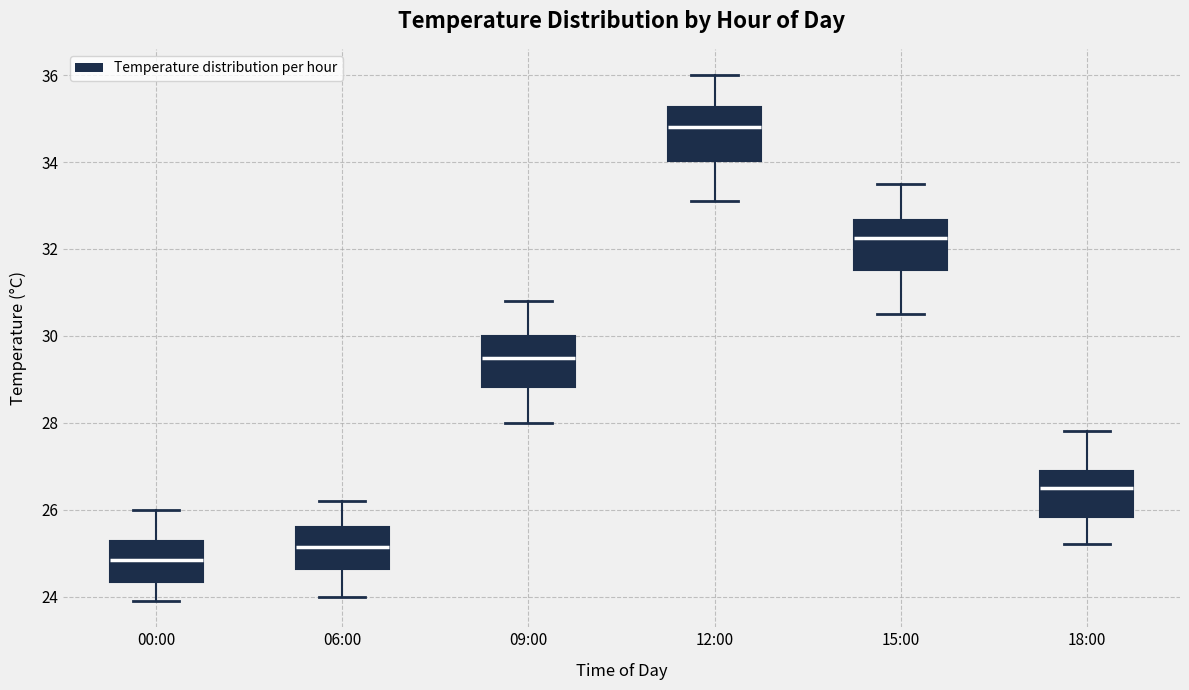

Reading left to right, read every box against the y-axis: the position of its median line, the range the box covers, and the ends of its whiskers. The values are not printed on the chart, so give them approximately, as read against the axis.

00:00: median 24.8, box 24.4 to 25.2, whiskers 24.0 to 26.0
06:00: median 25.2, box 24.6 to 25.6, whiskers 24.0 to 26.2
09:00: median 29.6, box 28.8 to 30.0, whiskers 28.0 to 30.8
12:00: median 34.8, box 34.0 to 35.2, whiskers 33.2 to 36.0
15:00: median 32.2, box 31.6 to 32.6, whiskers 30.6 to 33.6
18:00: median 26.6, box 25.8 to 27.0, whiskers 25.2 to 27.8